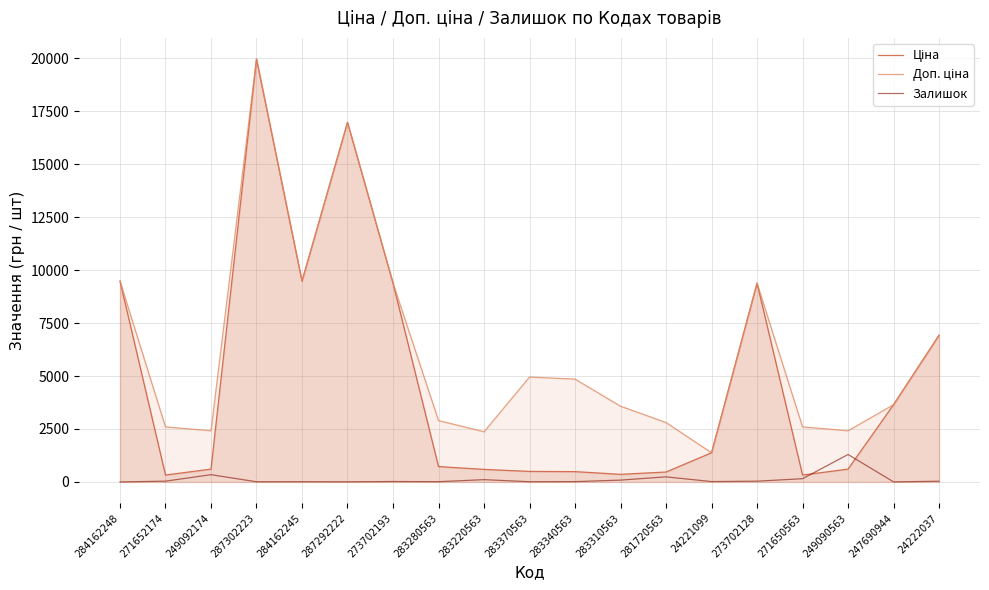

List the labels in order of Залишок value, largest first.

249090563, 249092174, 281720563, 271650563, 283220563, 283310563, 271652174, 273702128, 24222037, 273702193, 24221099, 283340563, 283280563, 283370563, 284162245, 287302223, 287292222, 247690944, 284162248